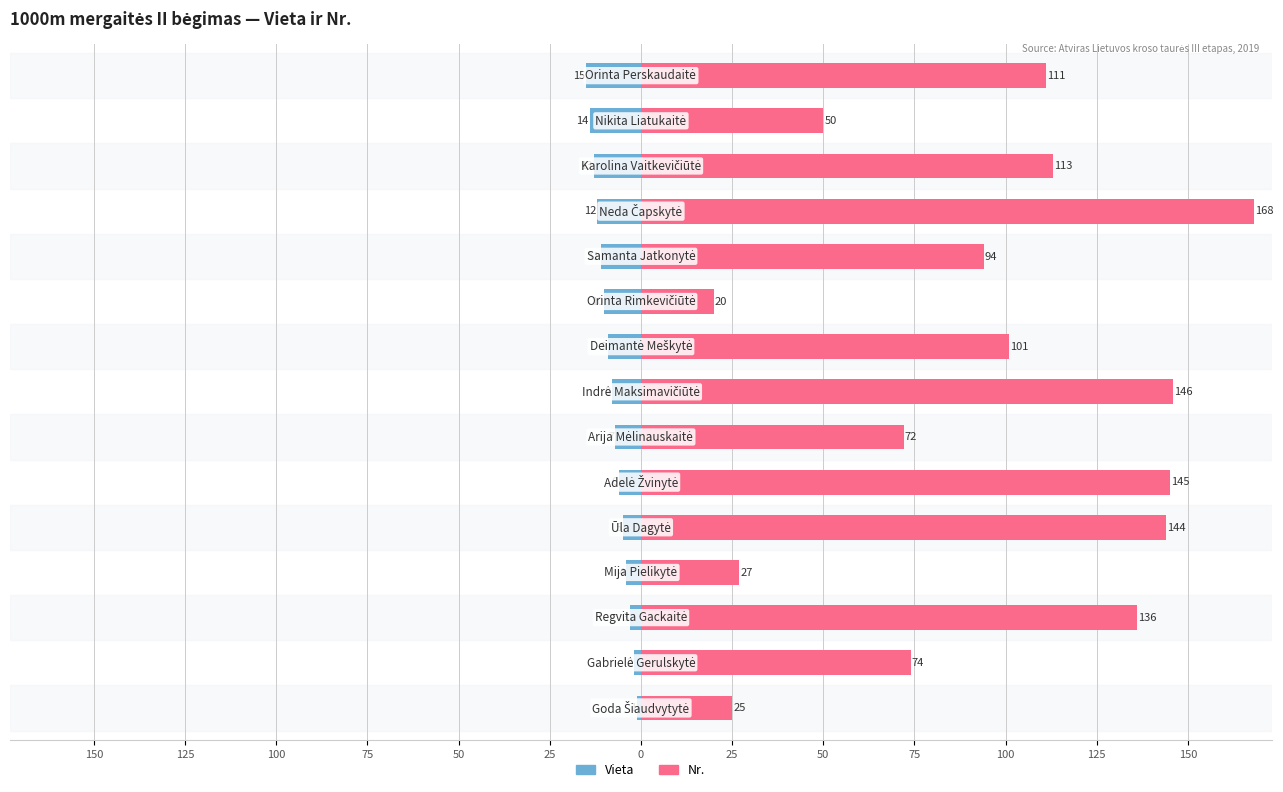

What is the average value of the Vieta series?

-8